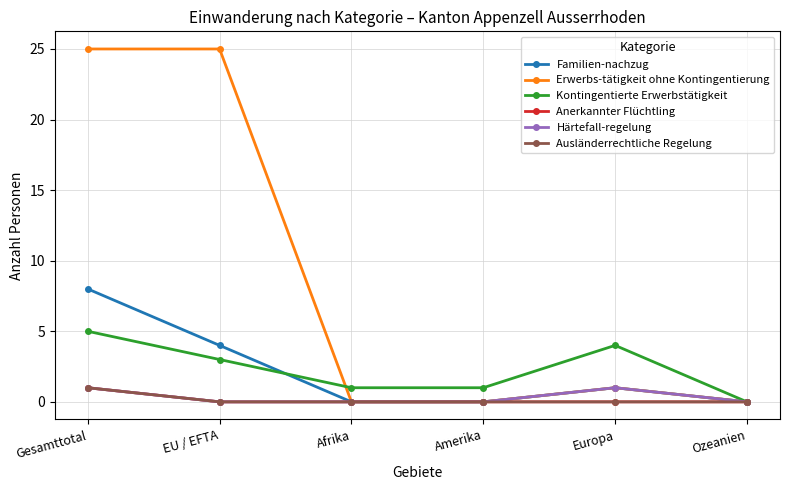

Is this an area chart (filled region under the line)?

No